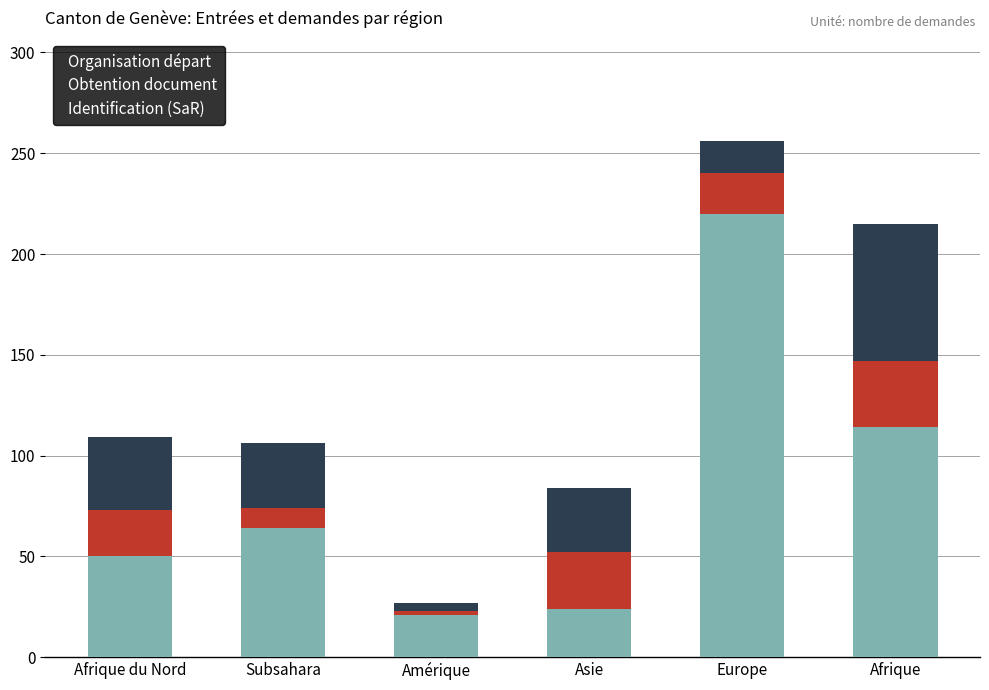

At which category is the sum across all series the highest?

Europe